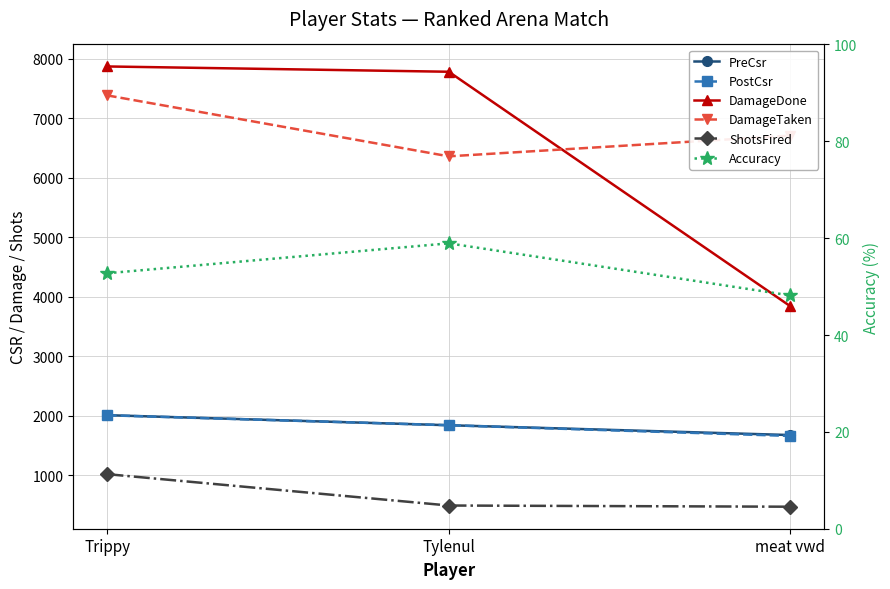

What is the value of the PostCsr point at the 2nd from the left?

1837.0